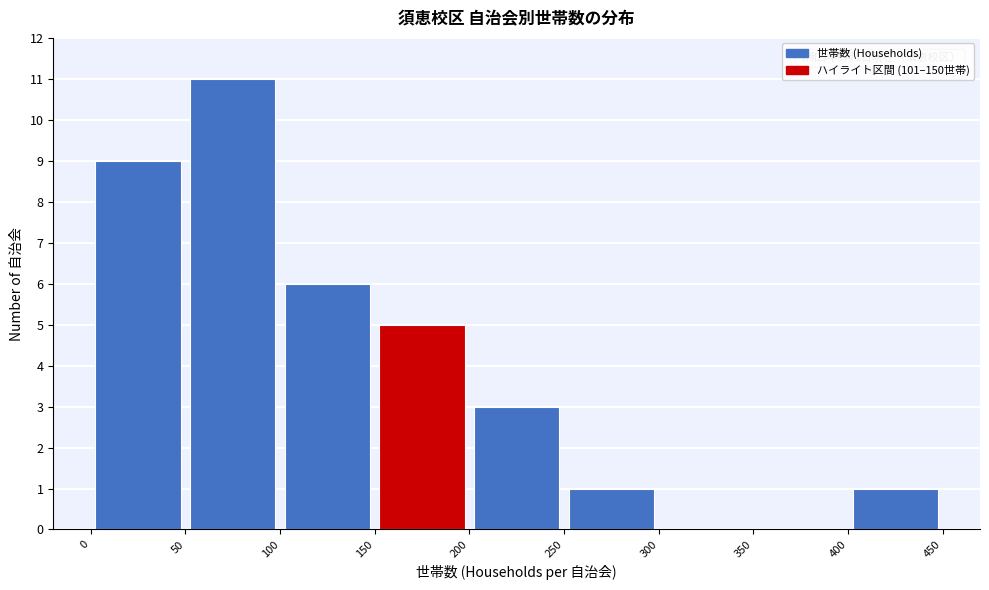

Which range on the x-axis has the tallest bar?

50 to 100